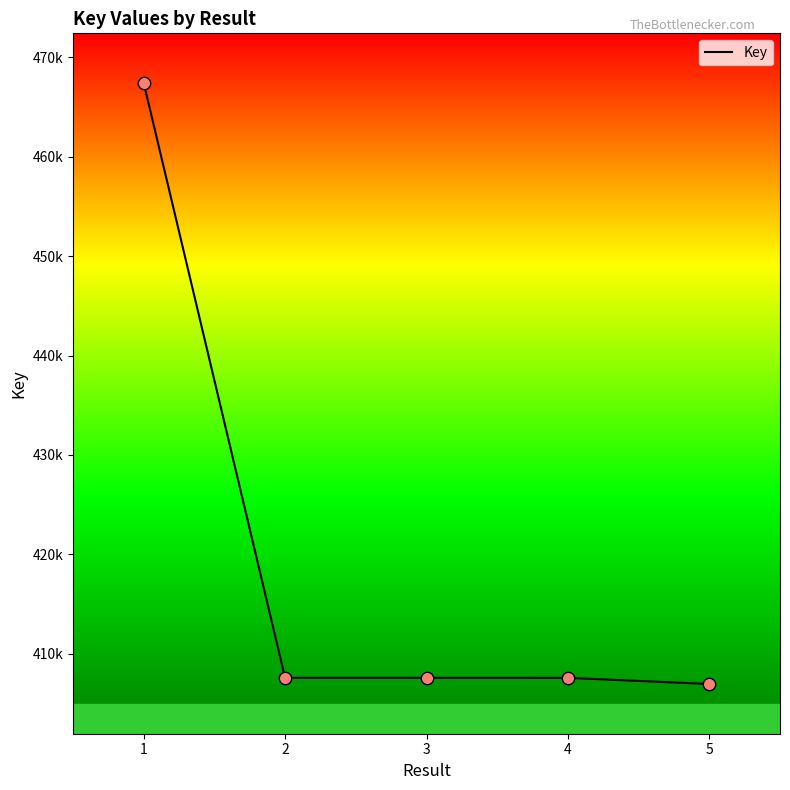

What is the ratio of the value at 2 to the value at 3?

1.0